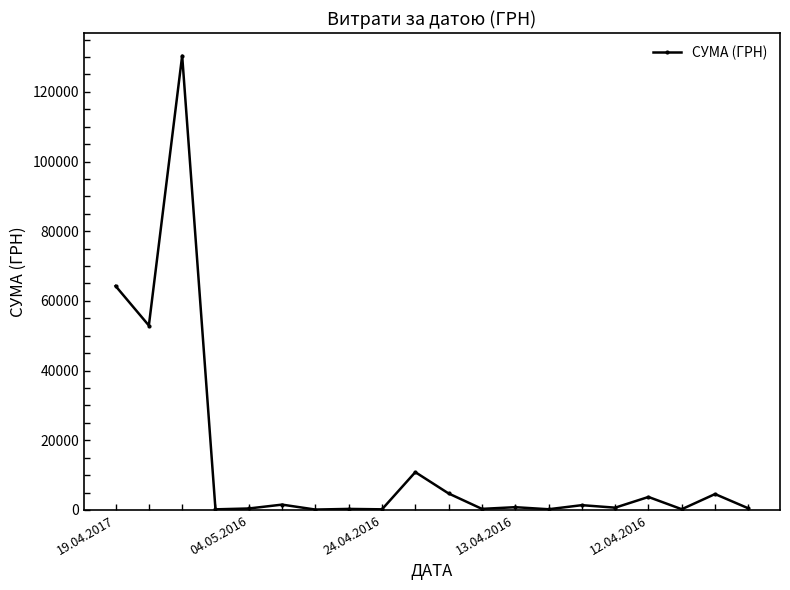

How many data points are less than 792?

10